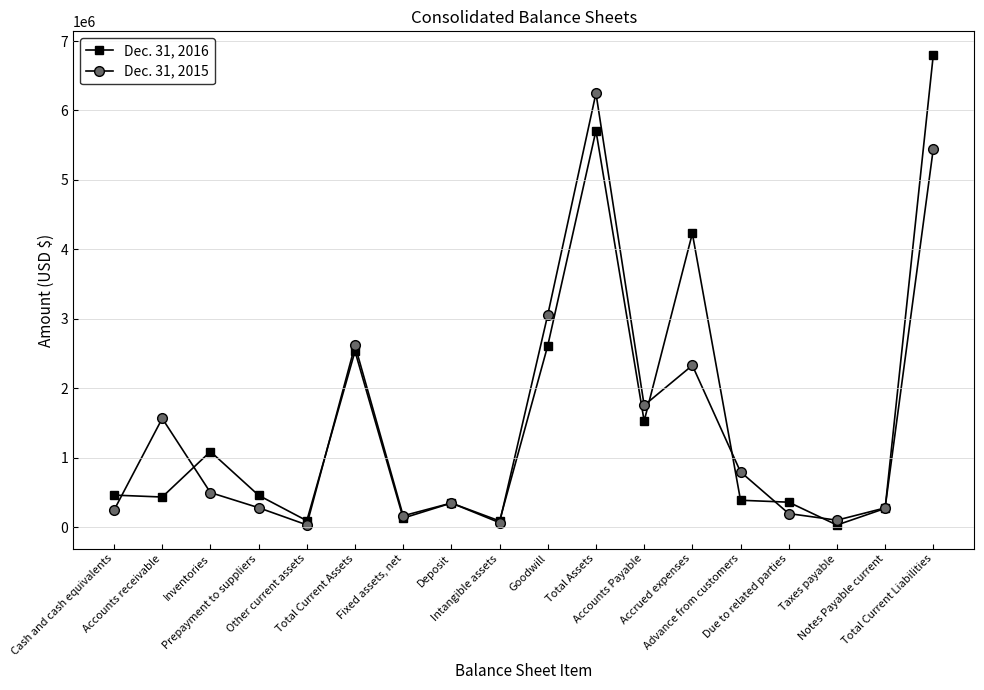

At Total Current Liabilities, list the series in order from largest to smallest.

Dec. 31, 2016, Dec. 31, 2015